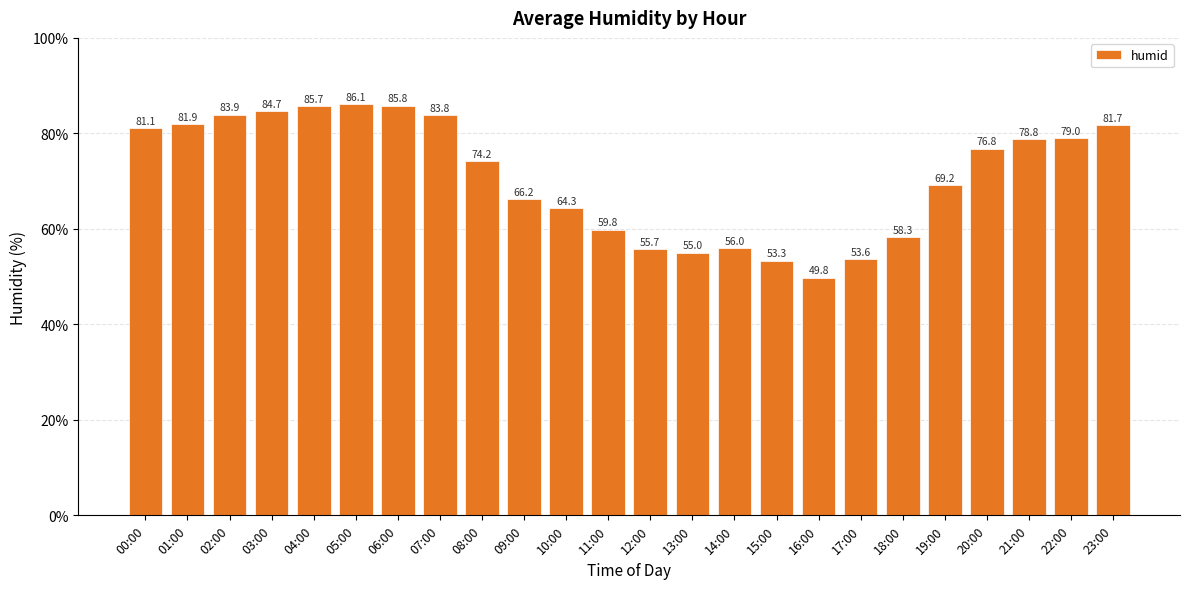

Reading right to left, what are all the values shown in this chart?

81.7	79.0	78.8	76.8	69.2	58.3	53.6	49.8	53.3	56.0	55.0	55.7	59.8	64.3	66.2	74.2	83.8	85.8	86.1	85.7	84.7	83.9	81.9	81.1